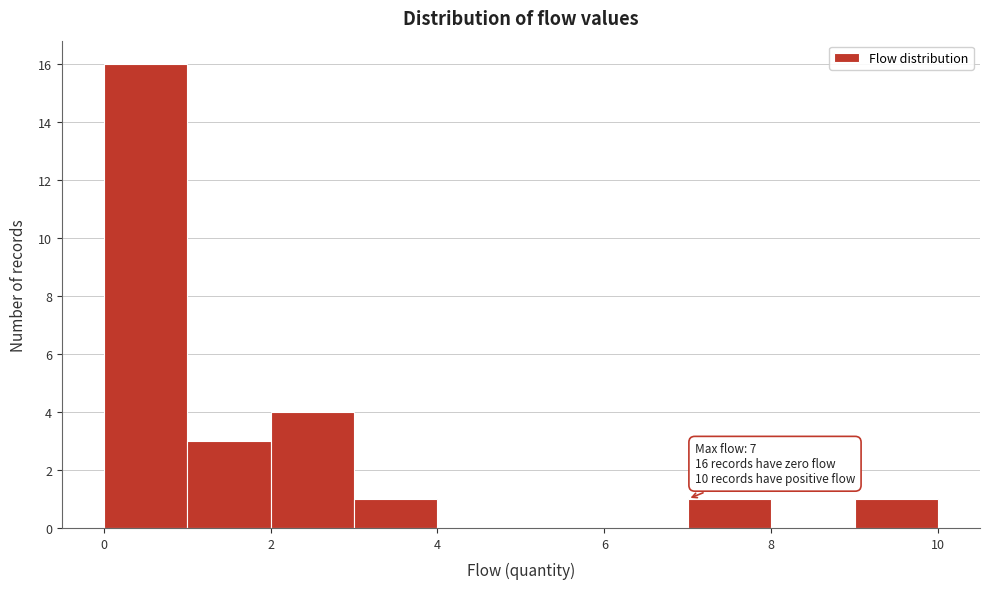

Which range on the x-axis has the tallest bar?

0 to 1